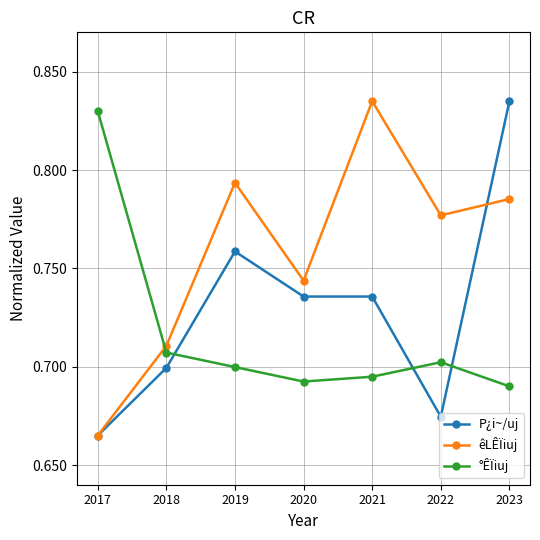

What is the spread (max minus min) of values at 2023?

0.1